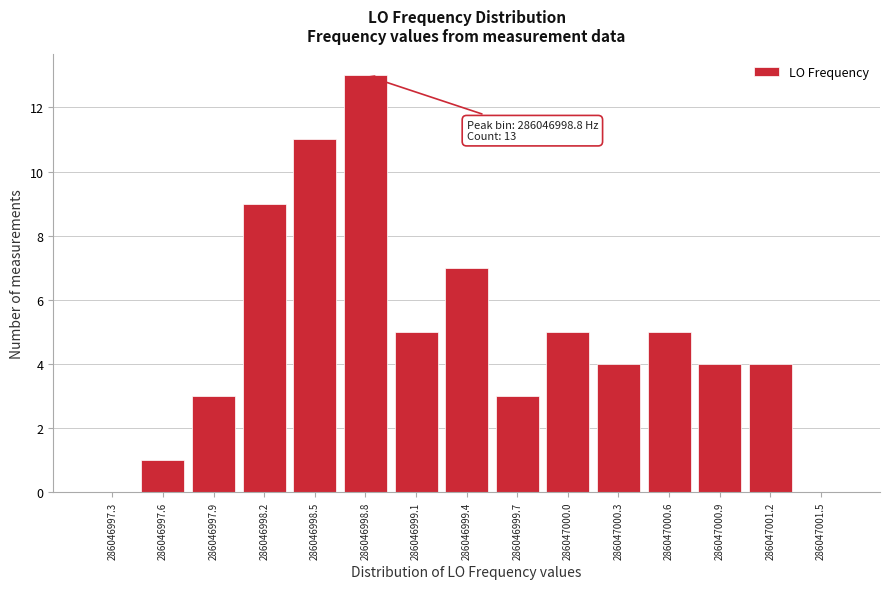

Reading right to left, transcribe all the data shown in this chart.

286047001.5=0	286047001.2=4	286047000.9=4	286047000.6=5	286047000.3=4	286047000.0=5	286046999.7=3	286046999.4=7	286046999.1=5	286046998.8=13	286046998.5=11	286046998.2=9	286046997.9=3	286046997.6=1	286046997.3=0